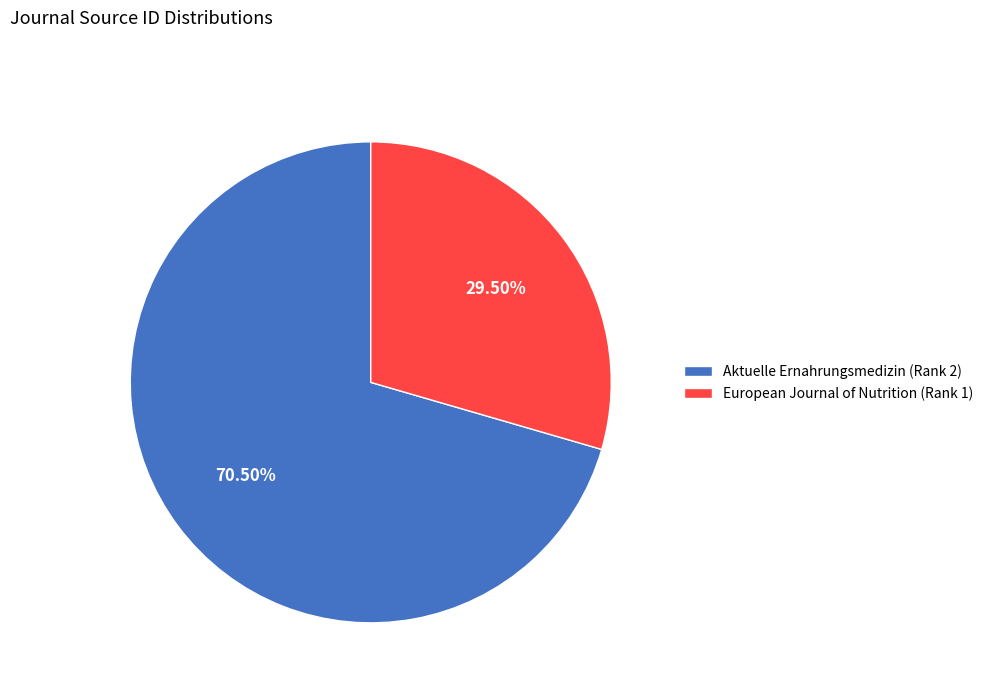

Which has a higher value, Aktuelle Ernahrungsmedizin (Rank 2) or European Journal of Nutrition (Rank 1)?

Aktuelle Ernahrungsmedizin (Rank 2)